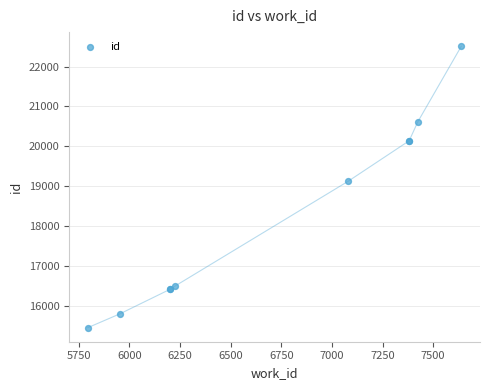

What Y value in the scatter plot is closest to 18984?

19125